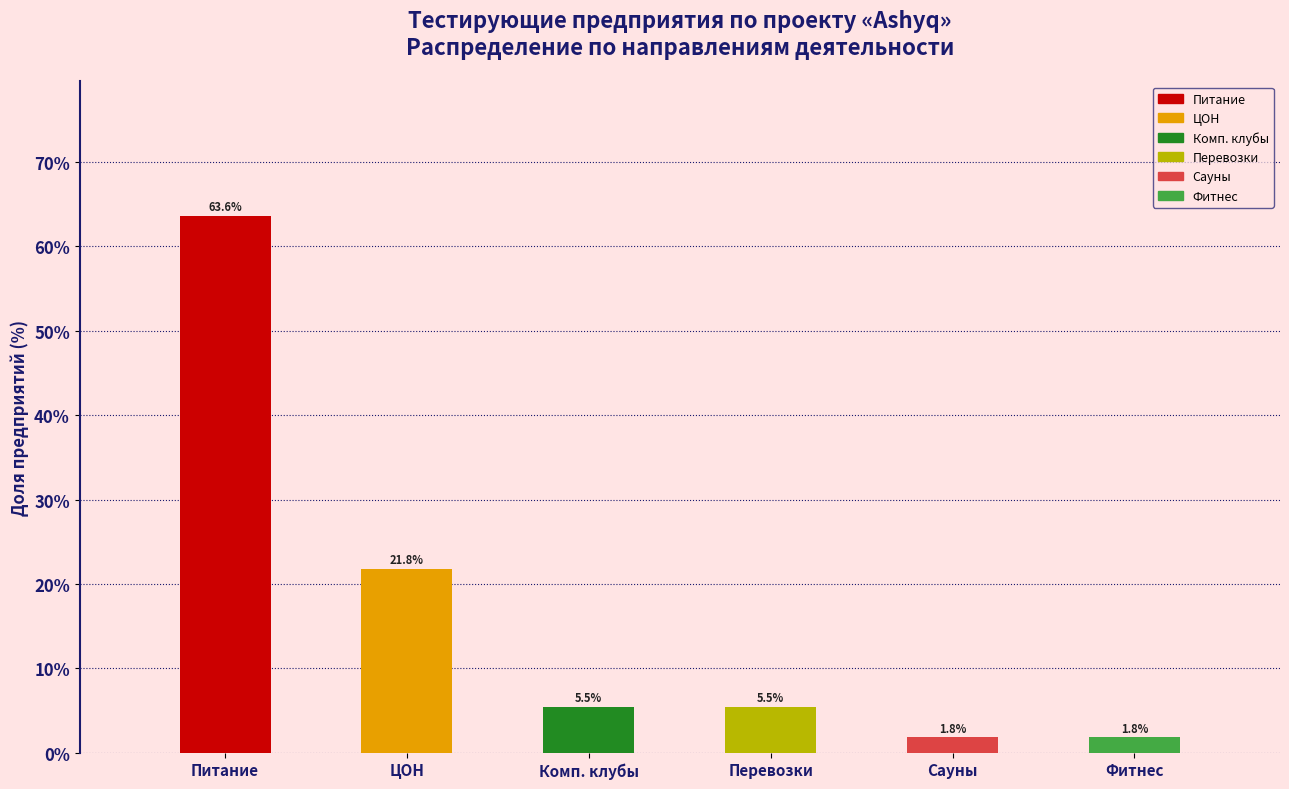

Rank the categories by value from highest to lowest.

Предприятия общественного питания, ЦОН, Компьютерные клубы, Межобластные и городские нерегулярные, Сауны, Фитнес центры